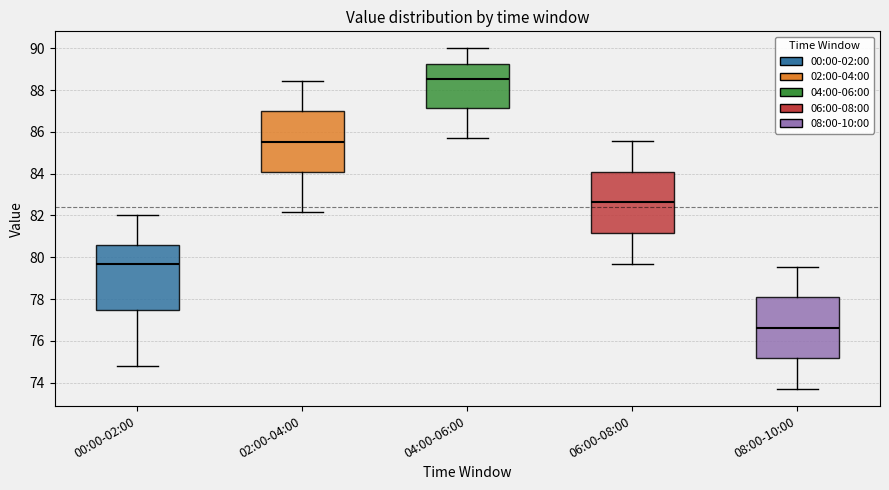

Which box's median line is the highest?

04:00-06:00